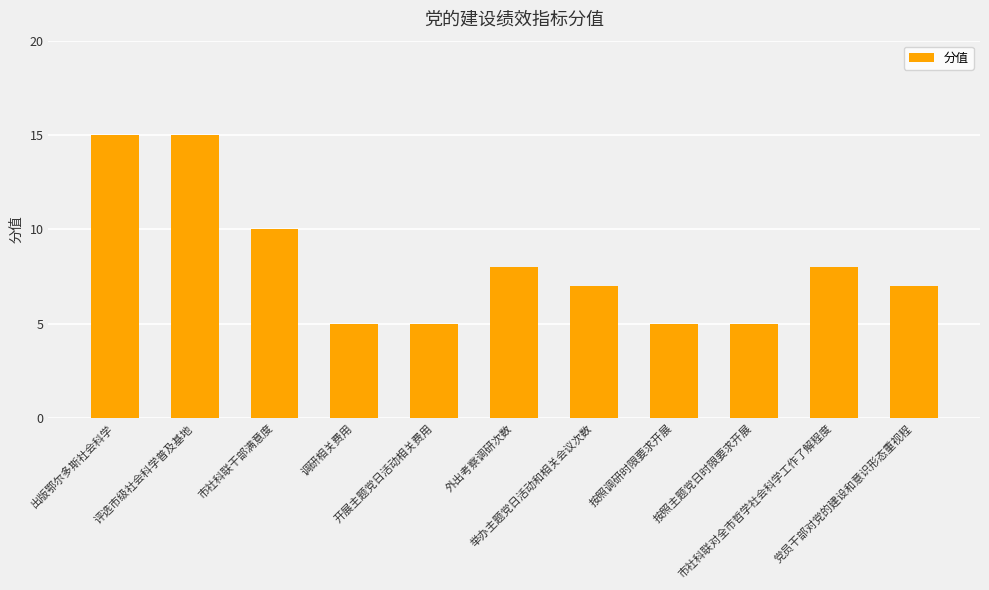

How many bars are there in total?

11